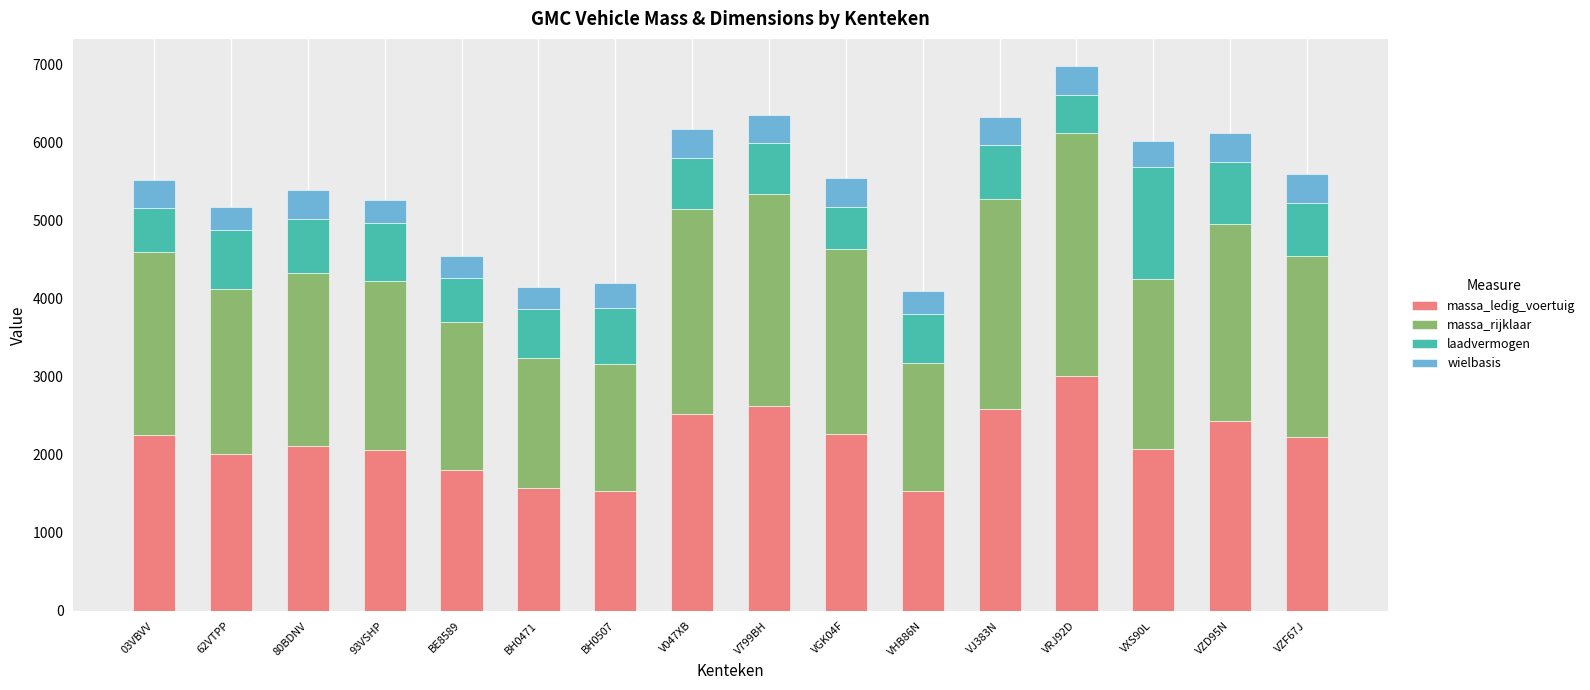

What is the maximum value for massa_ledig_voertuig?

3010